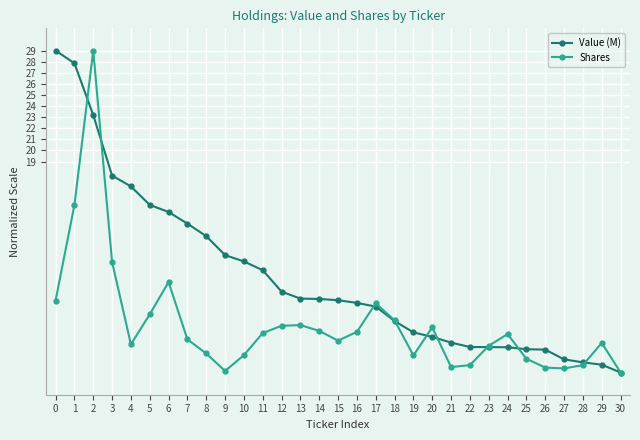

What is the average value of the Shares series?

4.3